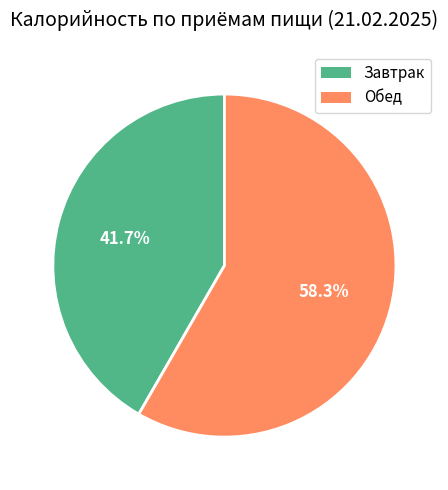

What is the total percentage of Завтрак and Обед?

100.0%